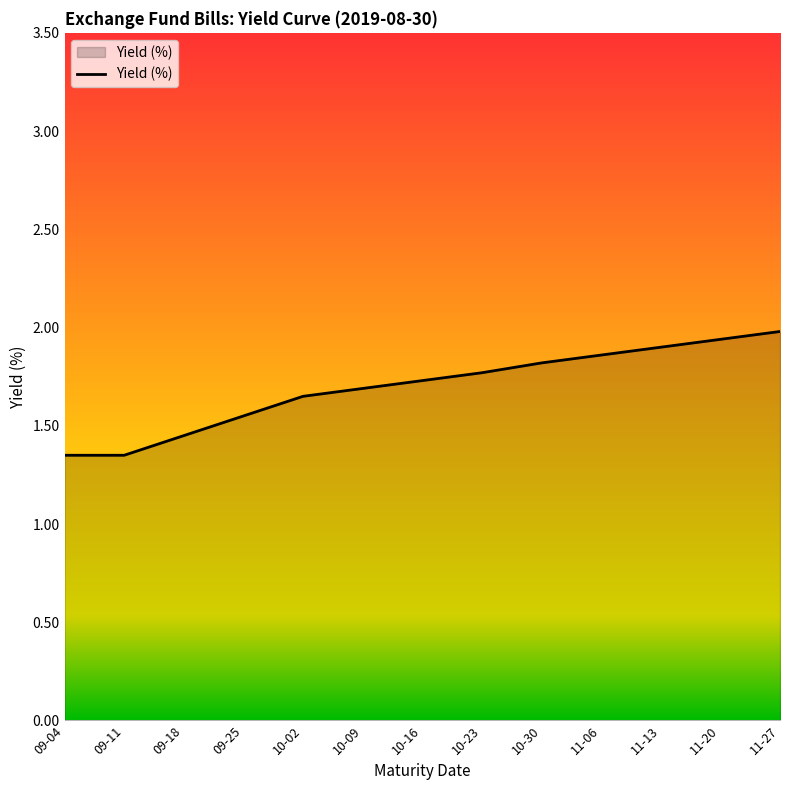

What position from the right is 10-23?

6